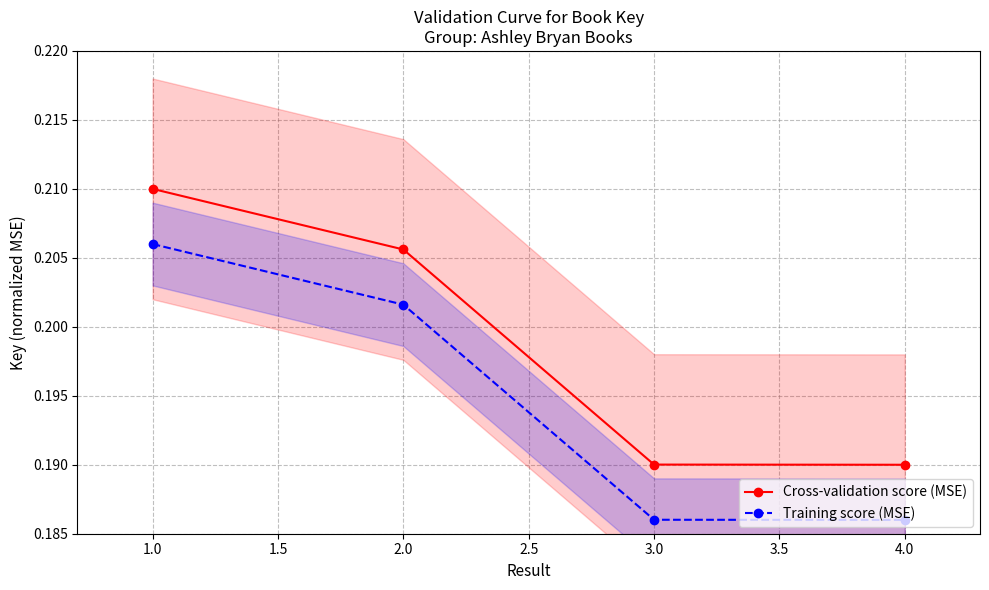

The value of Cross-validation score (MSE) at 1.0 is 0.3. True or false?

False